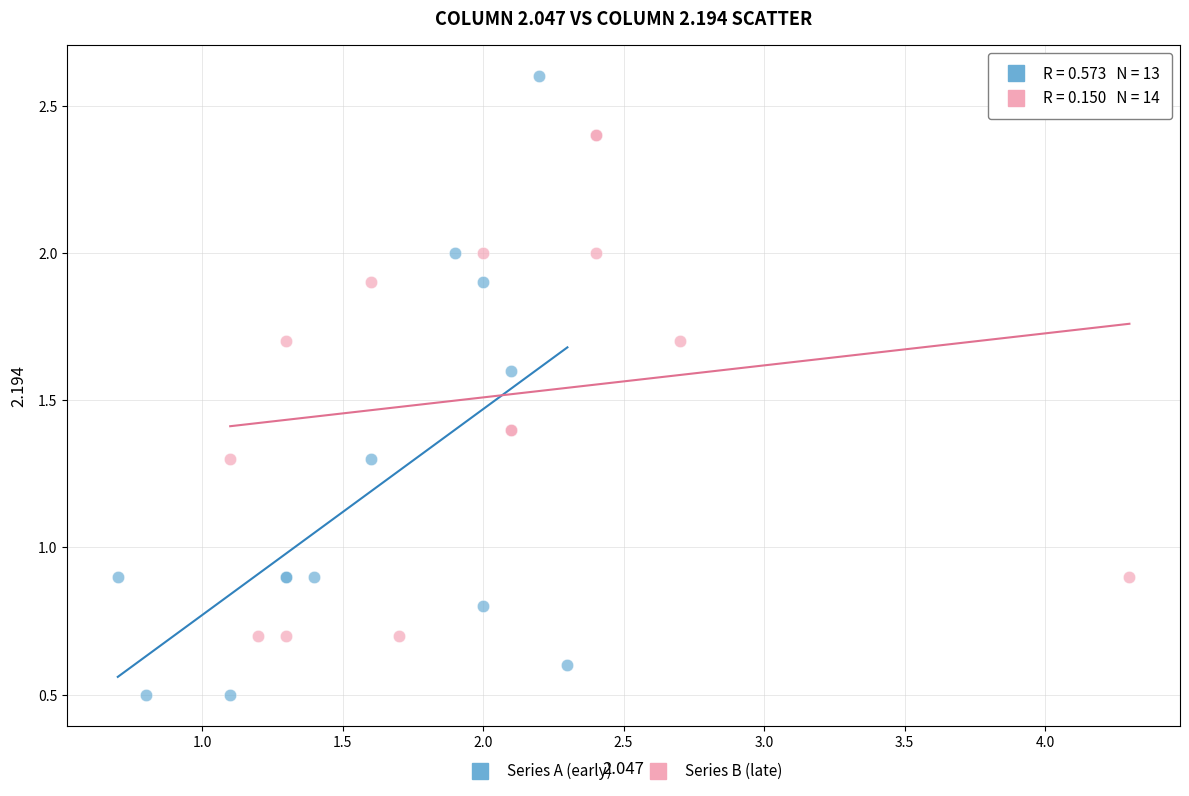

Which series contains the highest Y value?

Series A (early)